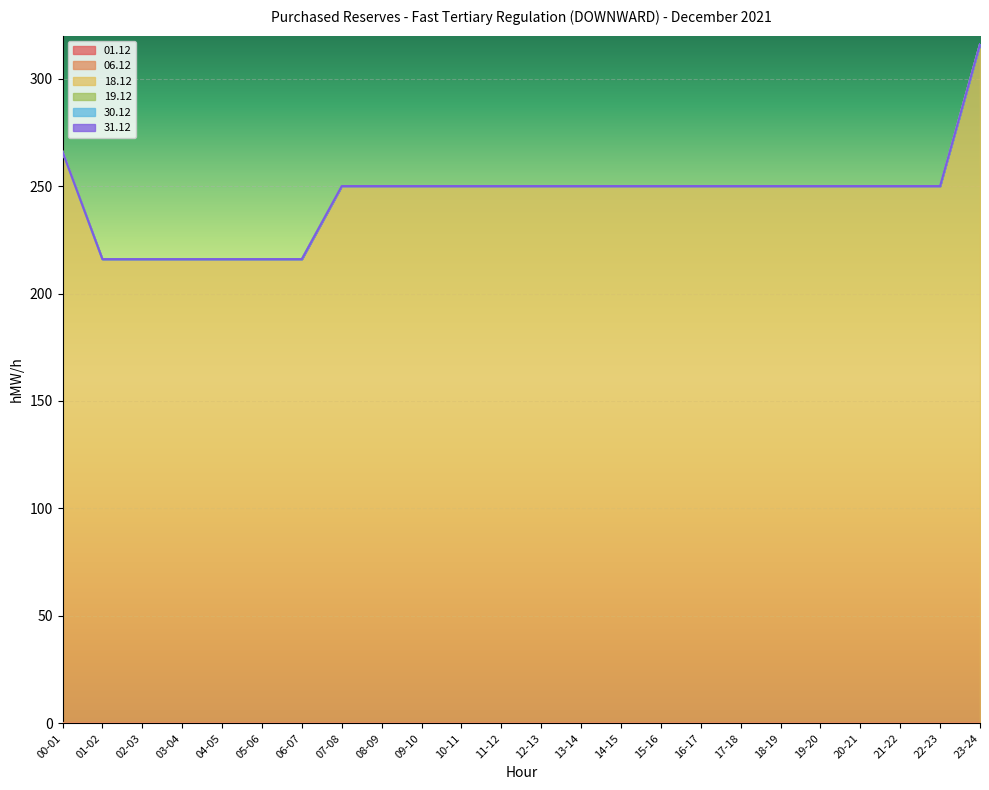

What is the maximum value shown in the chart?

316